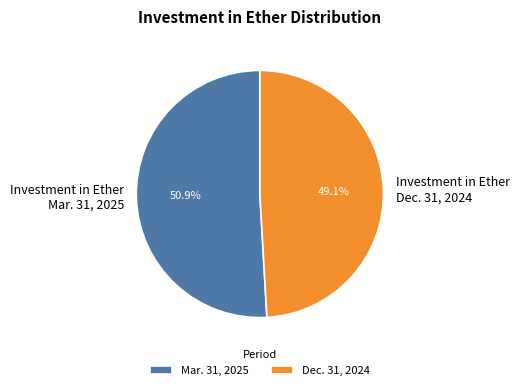

How many segments does this pie chart have?

2